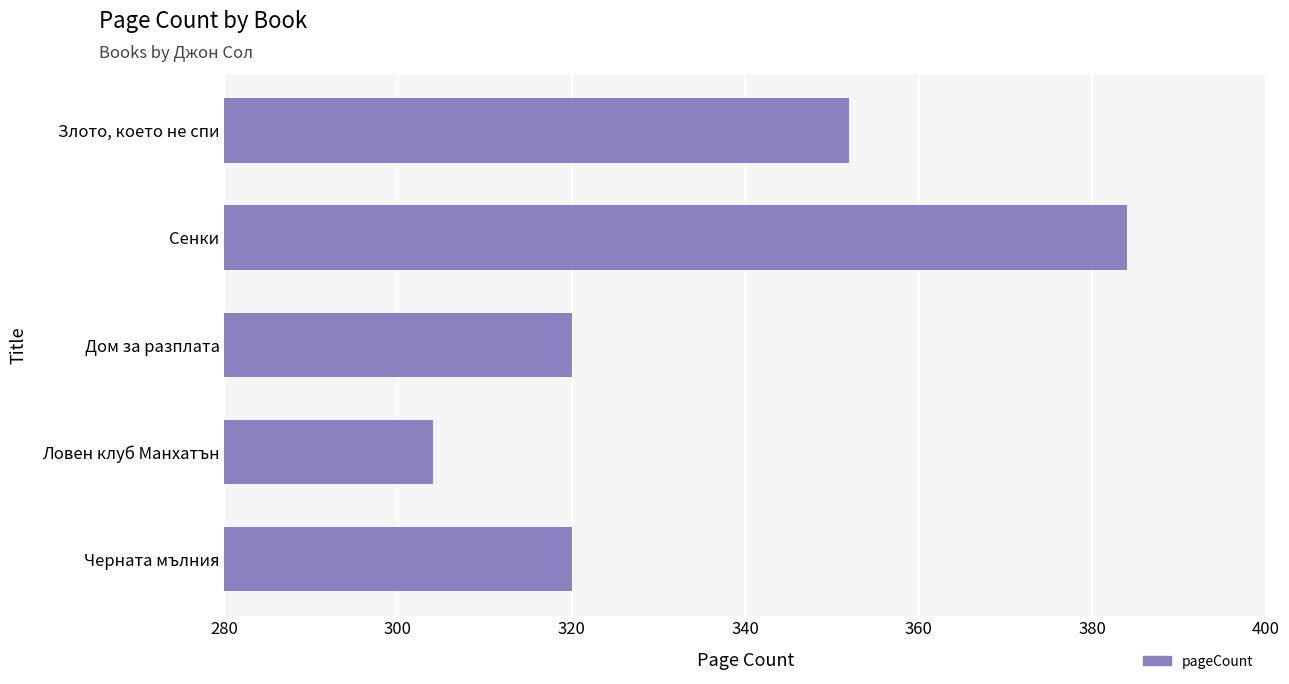

Count the number of data series in this chart.

1